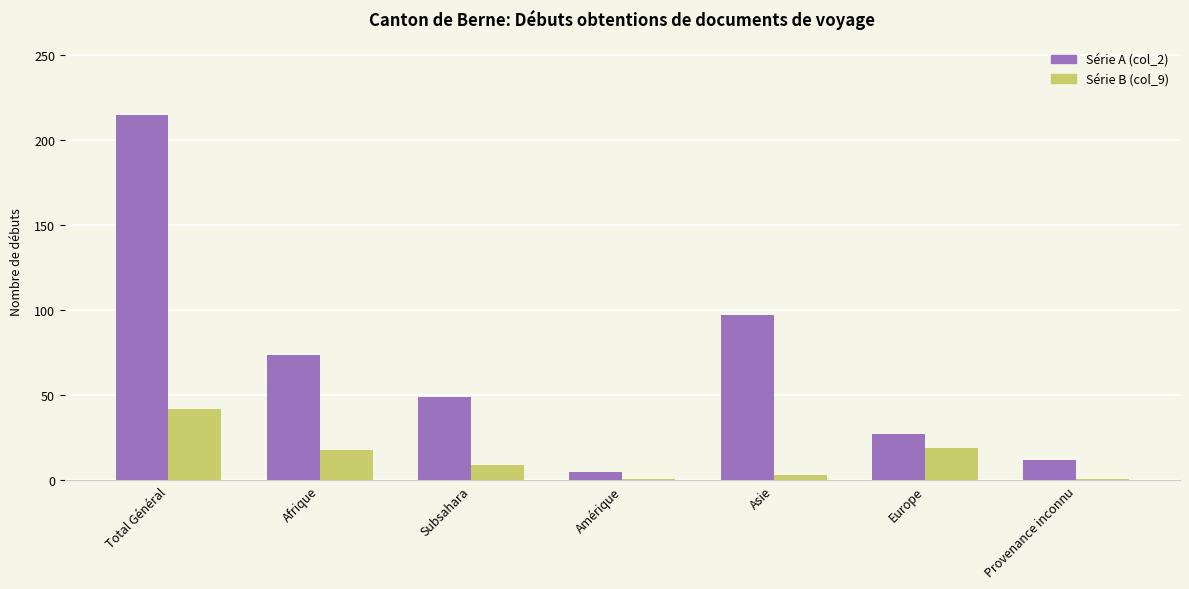

What is the difference between the highest and lowest values at Total Général?

173